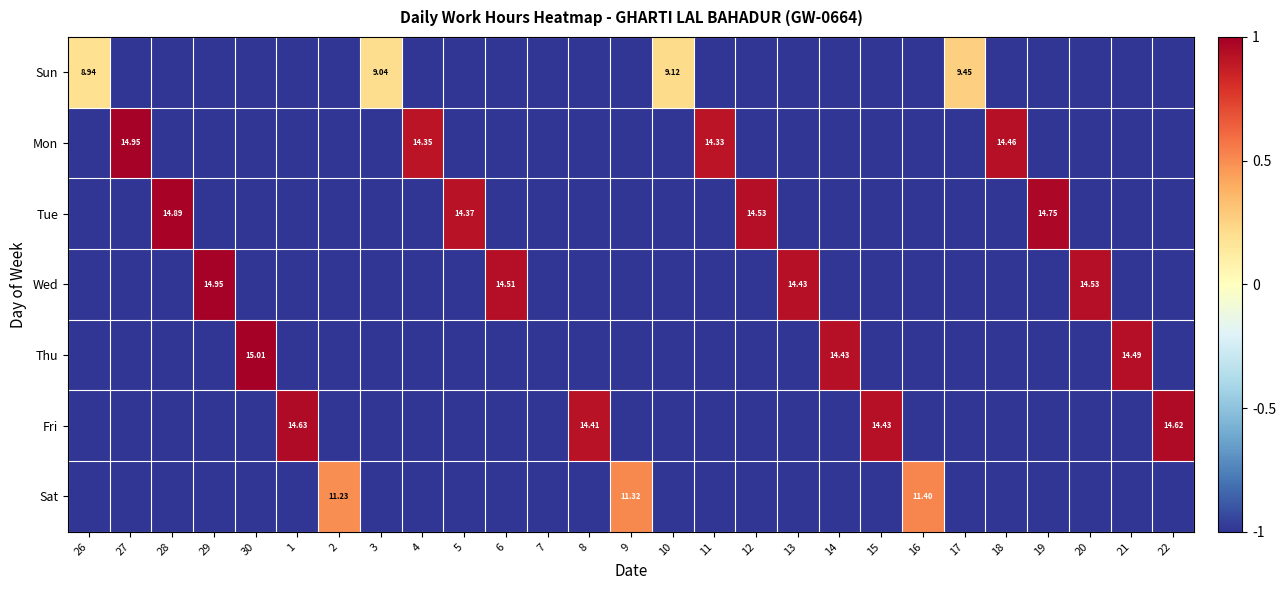

The Tue series shows 1.7 at 19. True or false?

False